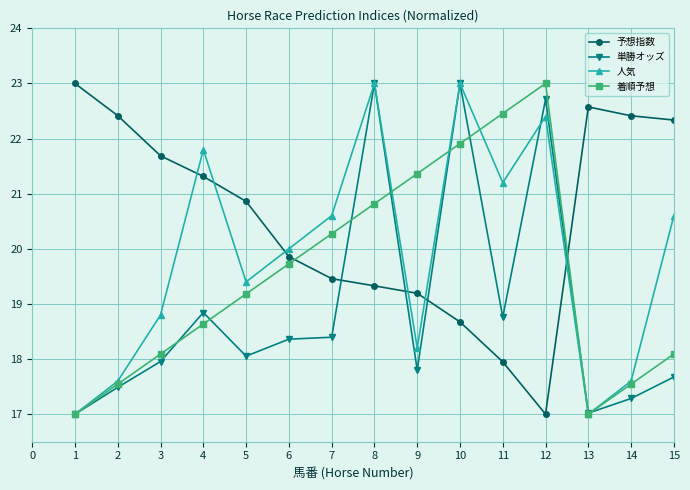

True or false: 人気 has a value of 20.6 at 7.

True